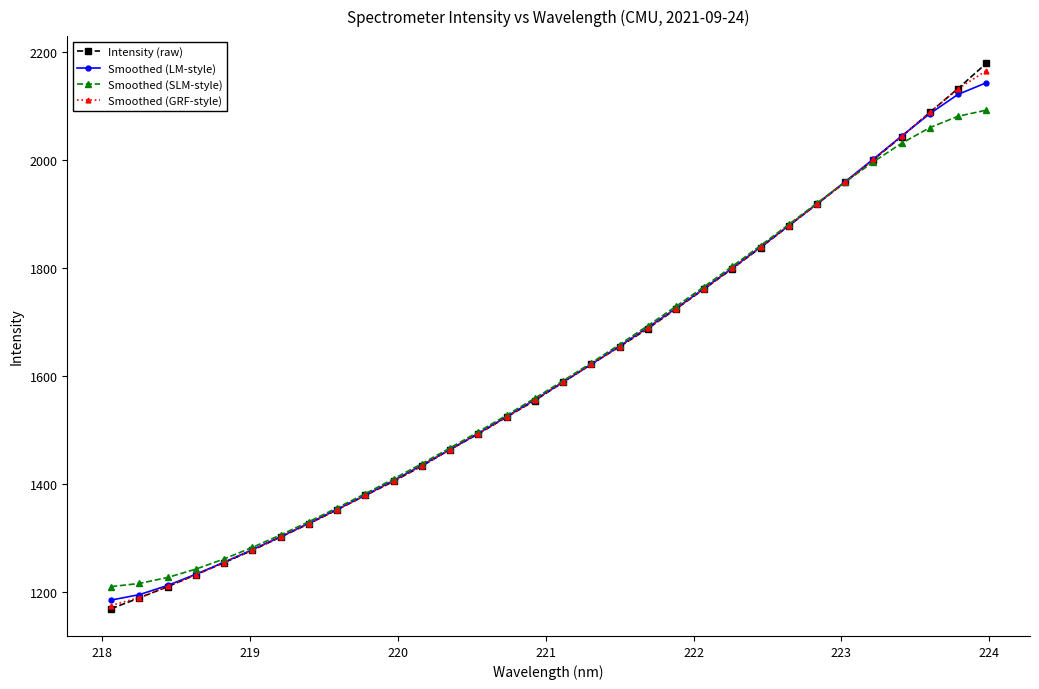

What is the minimum value for Intensity (raw)?

1168.1